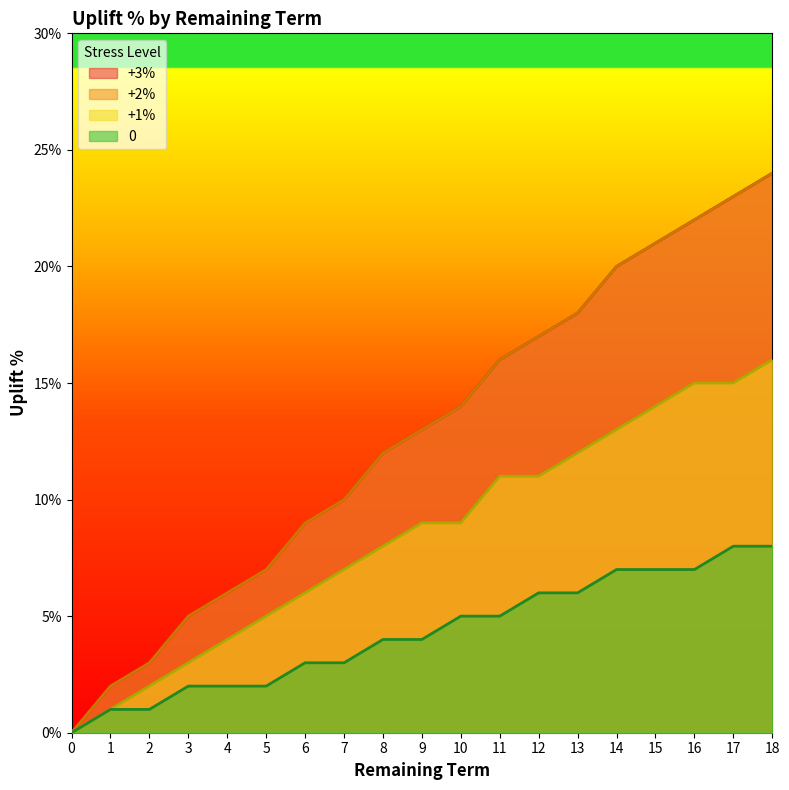

Between 4 and 3, which is larger?

4